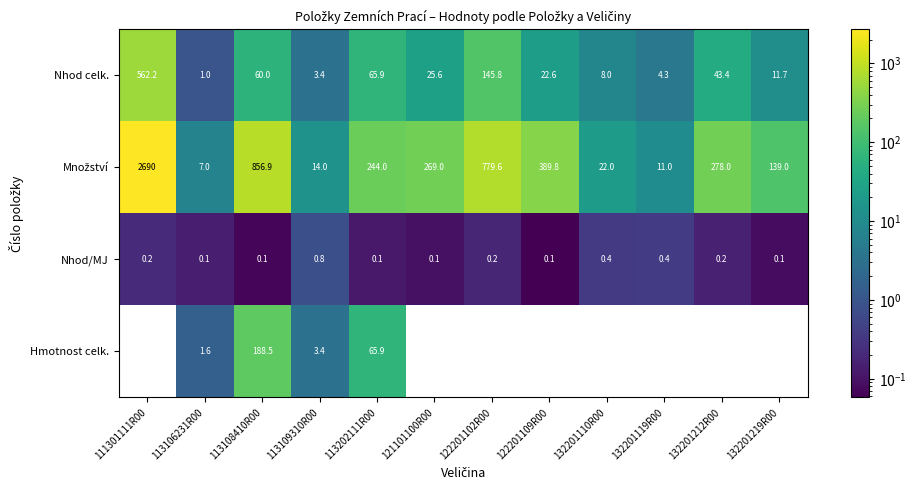

At which label does Nhod/MJ reach its peak?

113109310R00